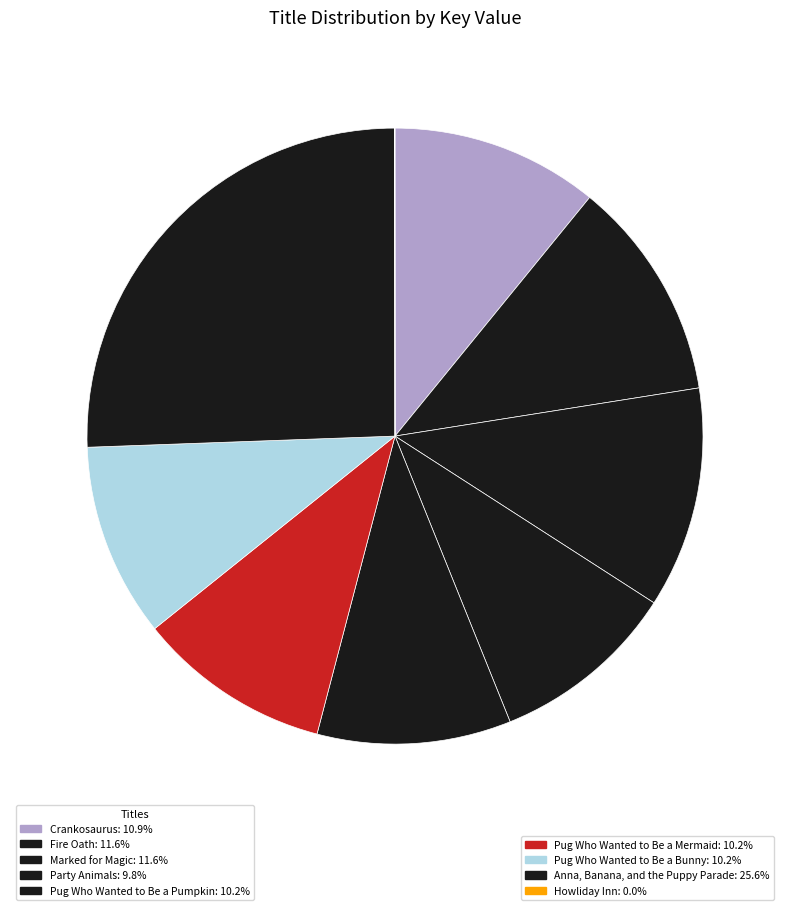

Which slice is the largest?

Anna, Banana, and the Puppy Parade